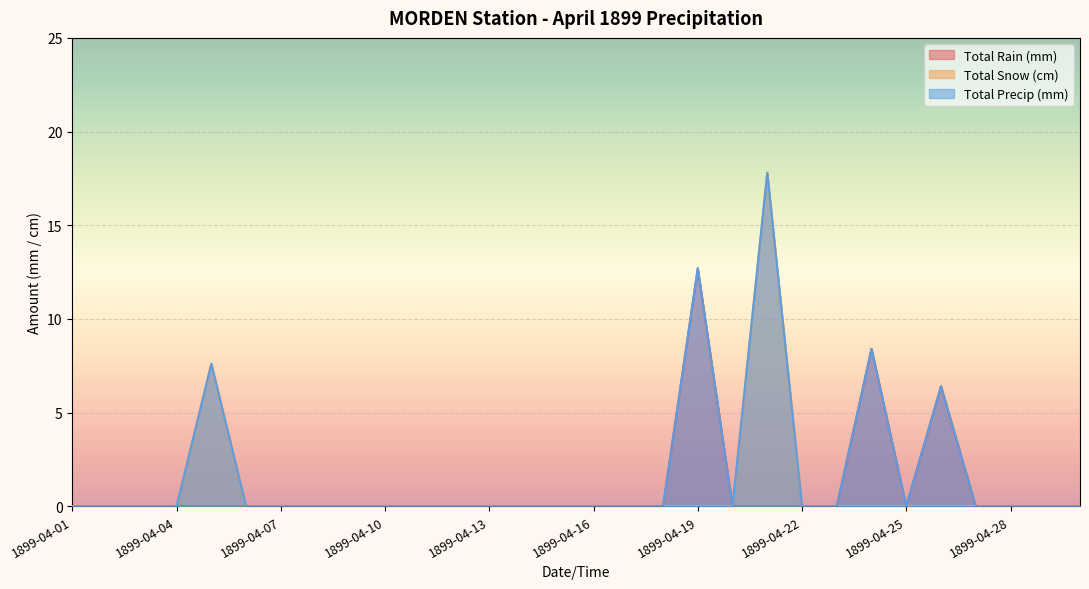

How many data points in Total Rain (mm) are above 0?

3